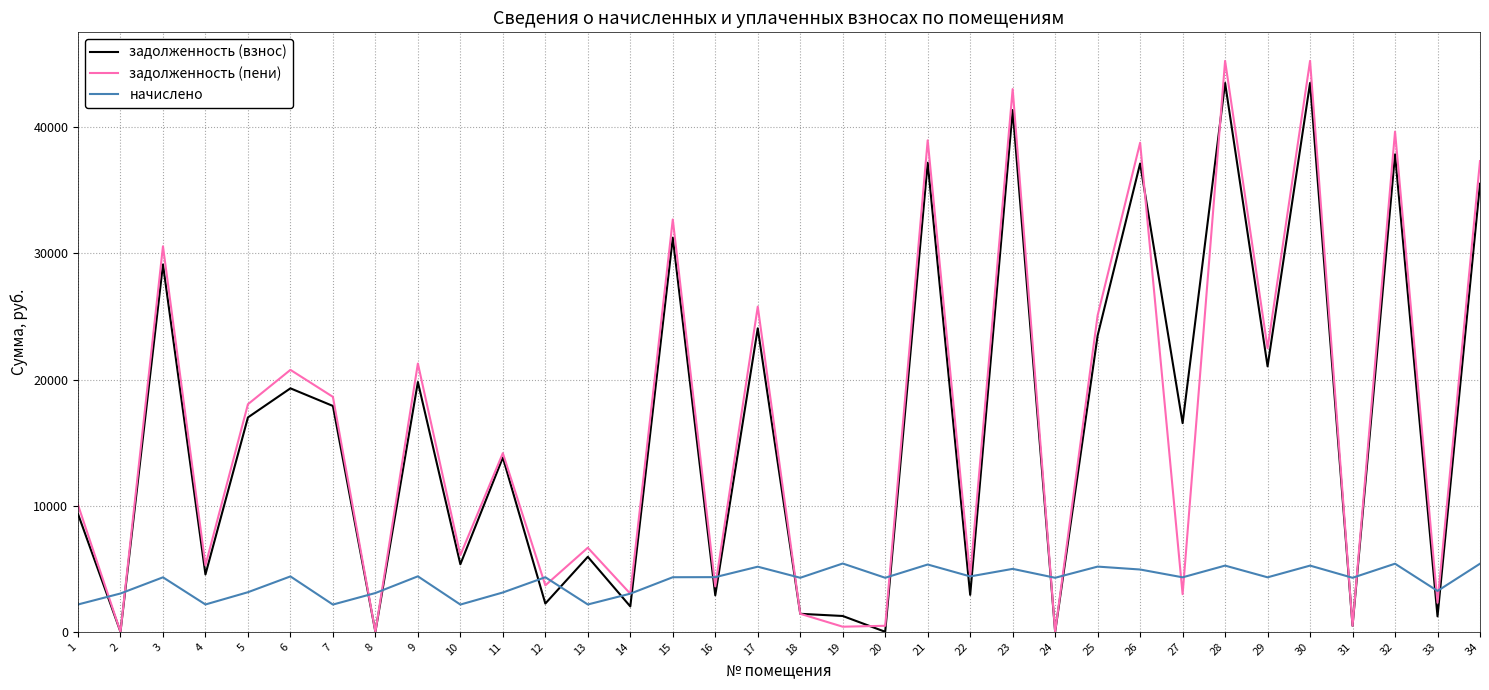

What is the total value across all series at 28?

94023.4